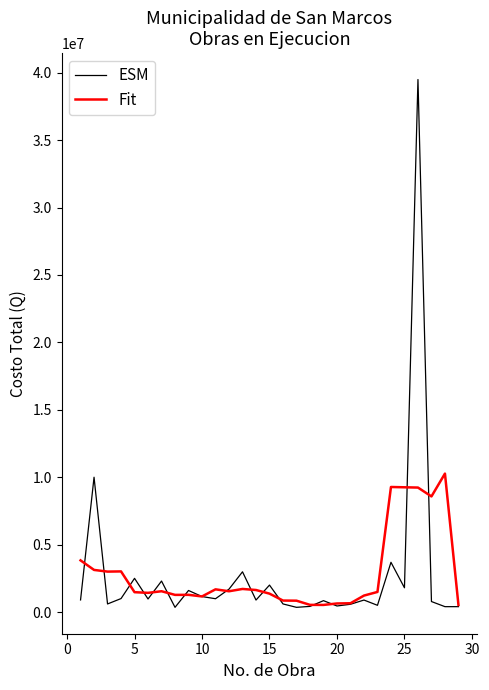

What is the highest value of the Fit series?

10269010.0